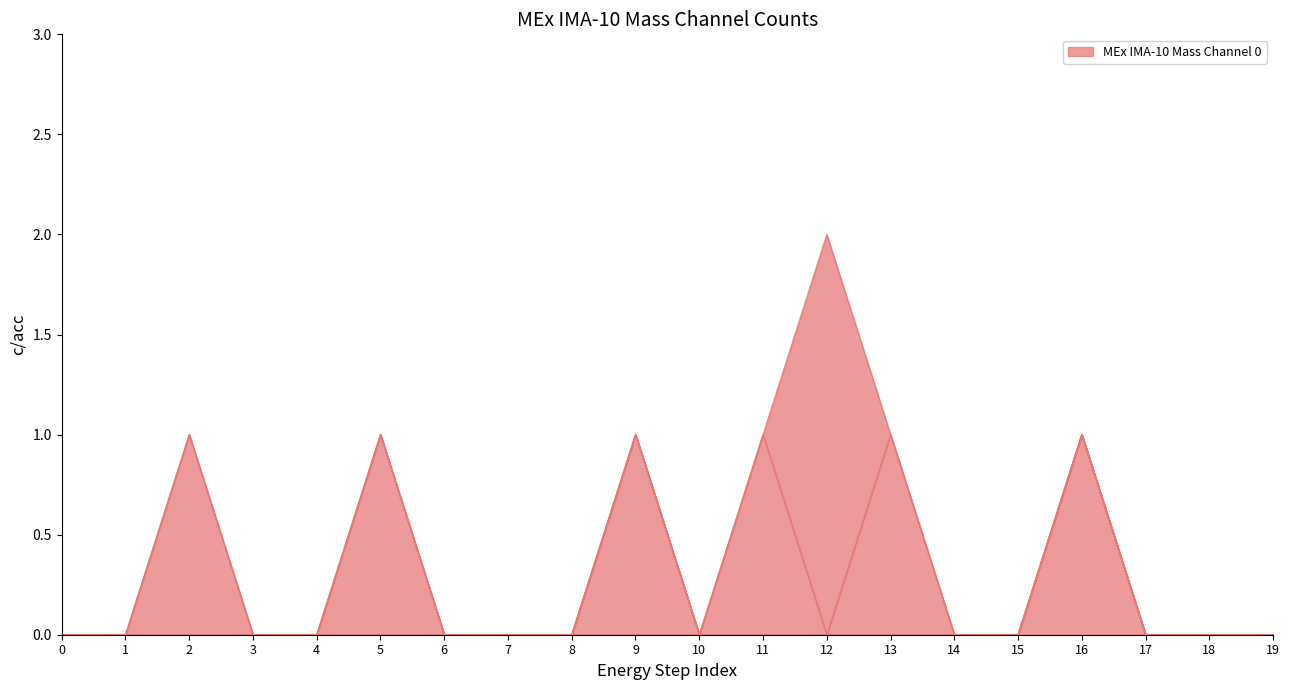

What is the total value across all series at 12?

2